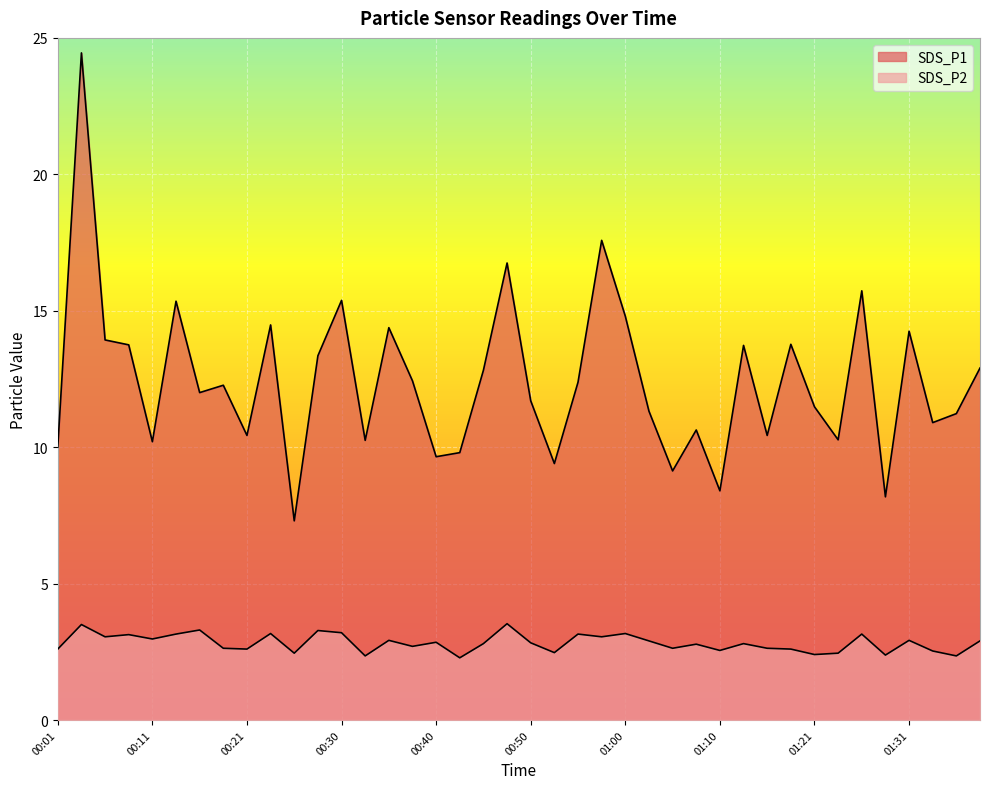

What is the minimum value for SDS_P2?

2.3